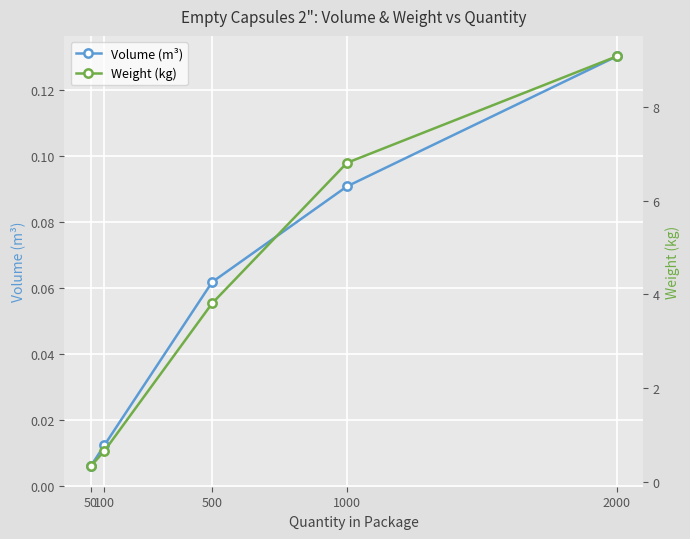

True or false: Weight (kg) and Volume (m³) intersect in this chart.

False